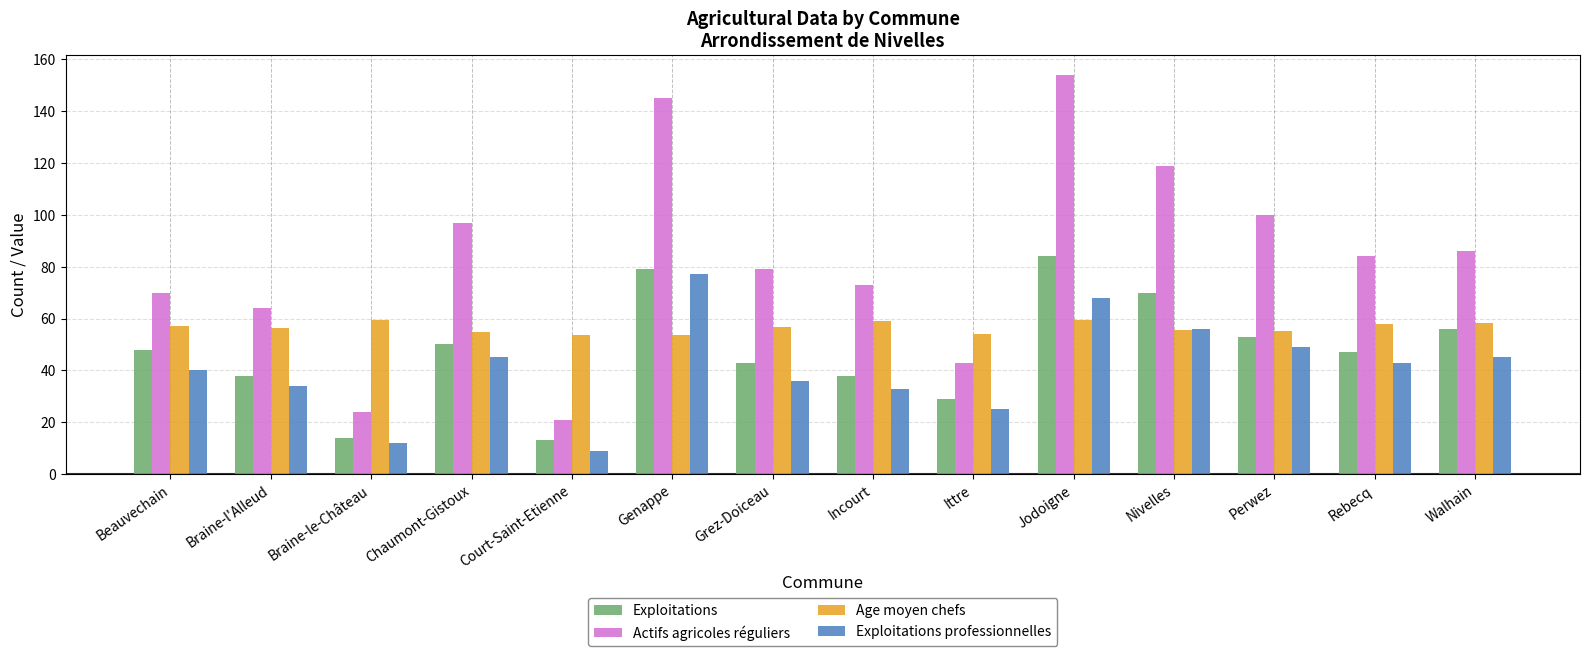

What is the minimum value for Exploitations professionnelles?

9.0